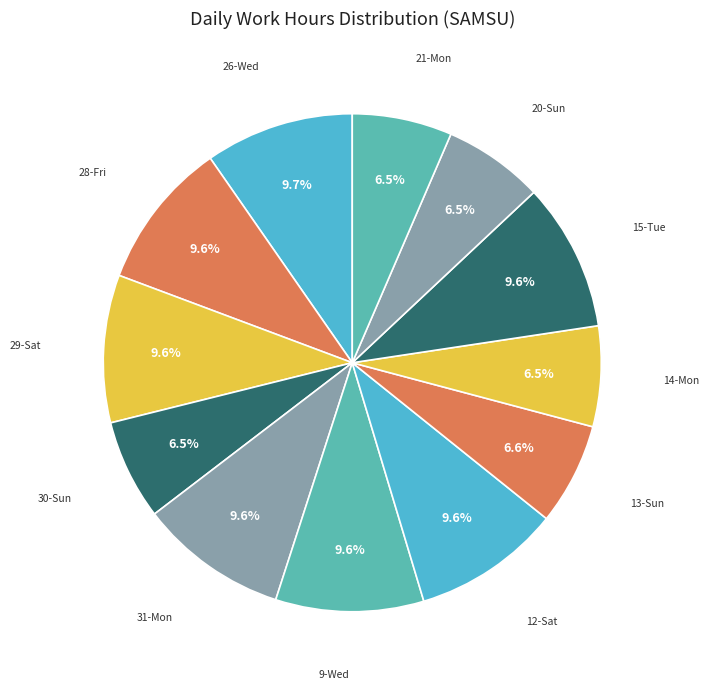

To the nearest percent, what is the difference between the largest and smallest slice percentages?

3%